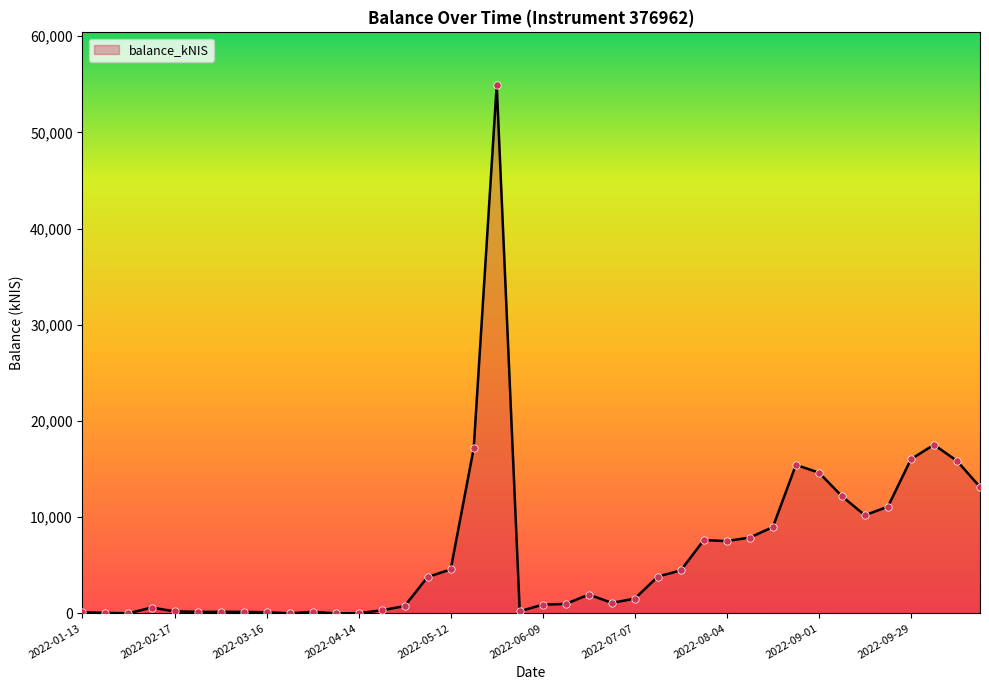

What is the difference between the maximum and minimum values?

54916.8